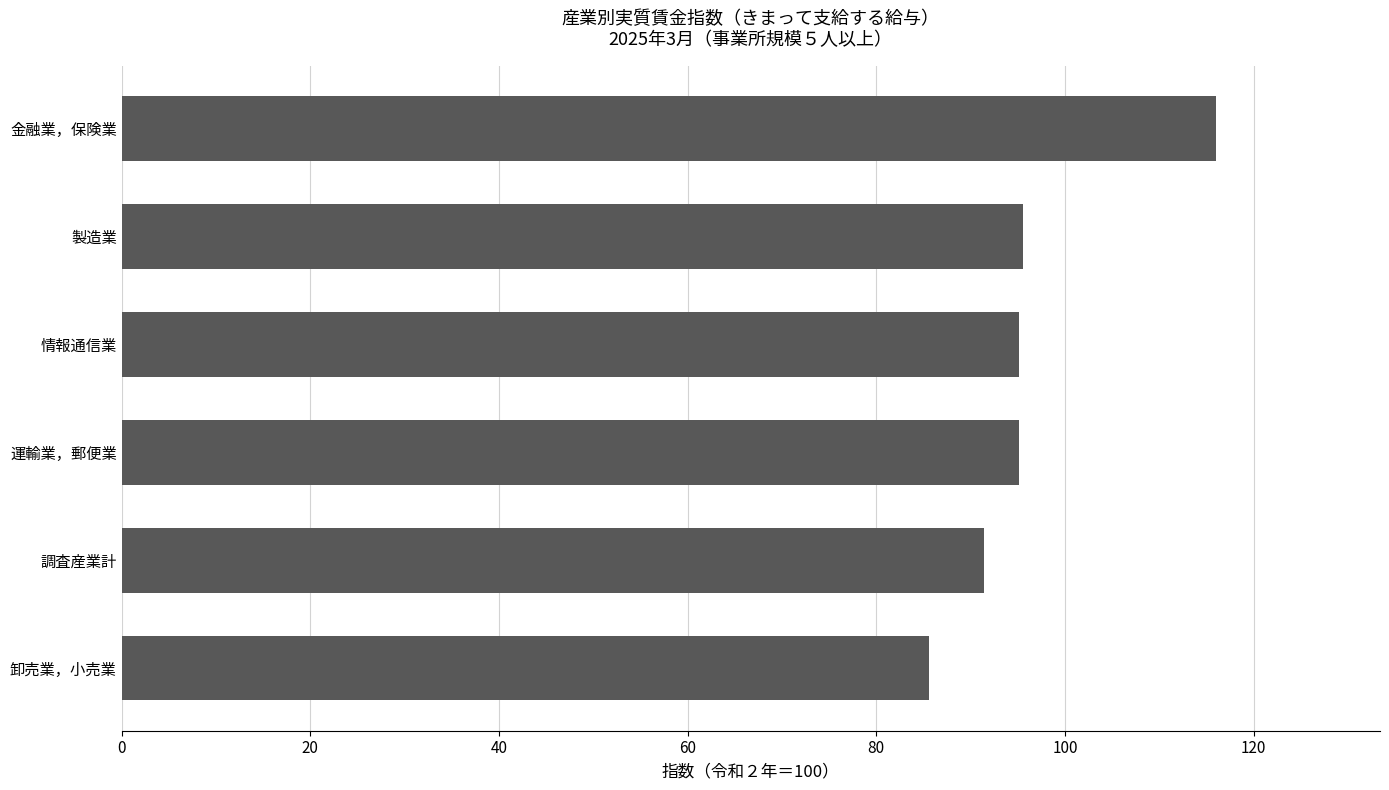

Read the value at 金融業，保険業.

116.0